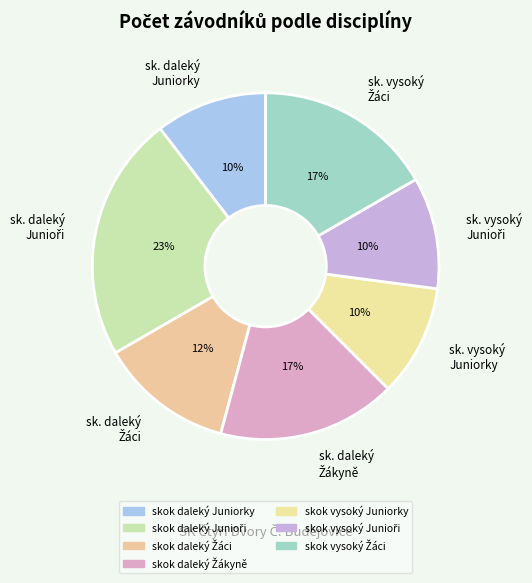

To the nearest percent, what portion does sk. vysoký Juniorky represent?

10%